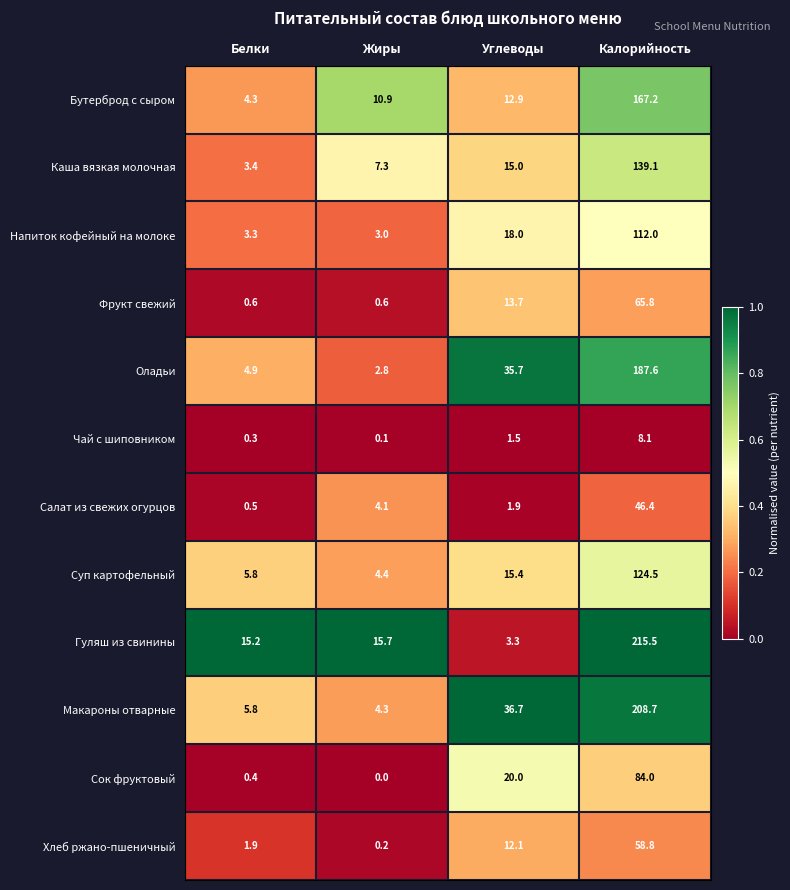

Which category has the lowest value across all series?

Жиры